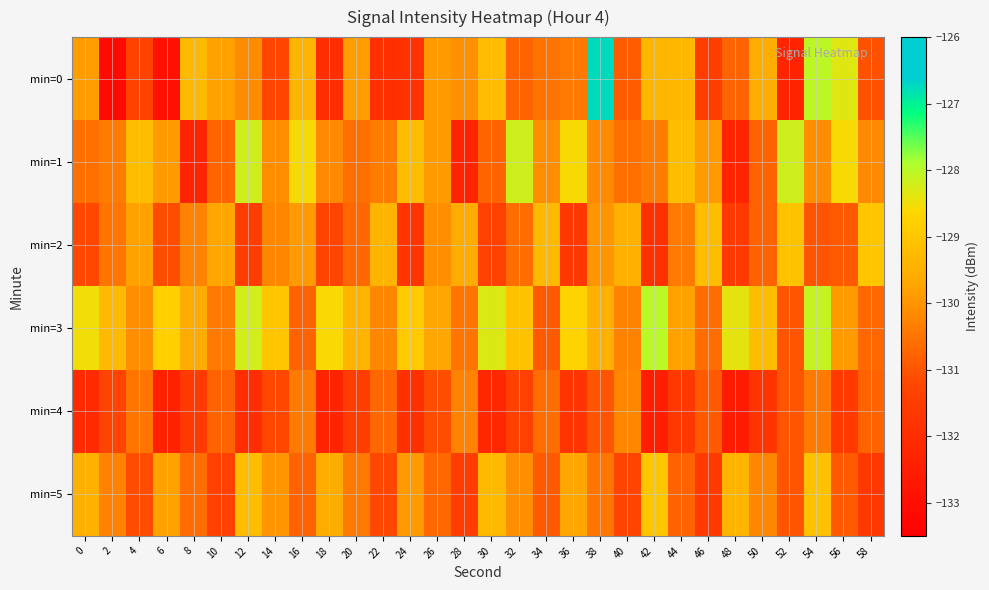

What is the maximum value shown in the chart?

-126.8